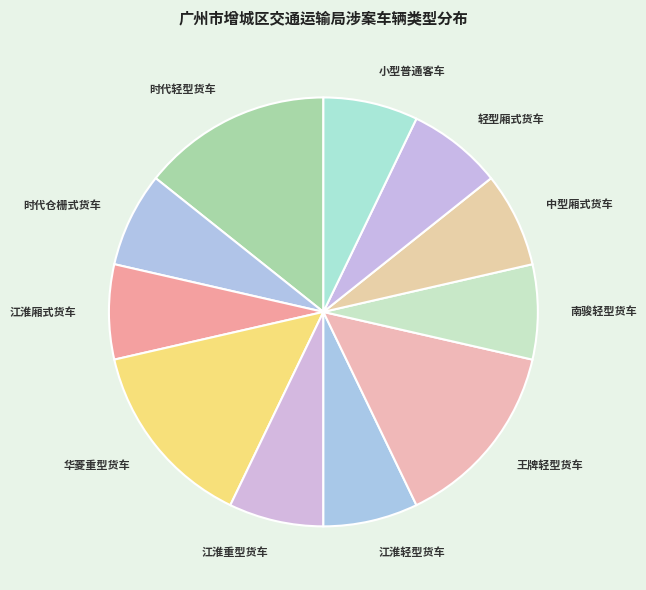

Do 中型厢式货车 and 江淮厢式货车 together represent more than half of the pie?

No